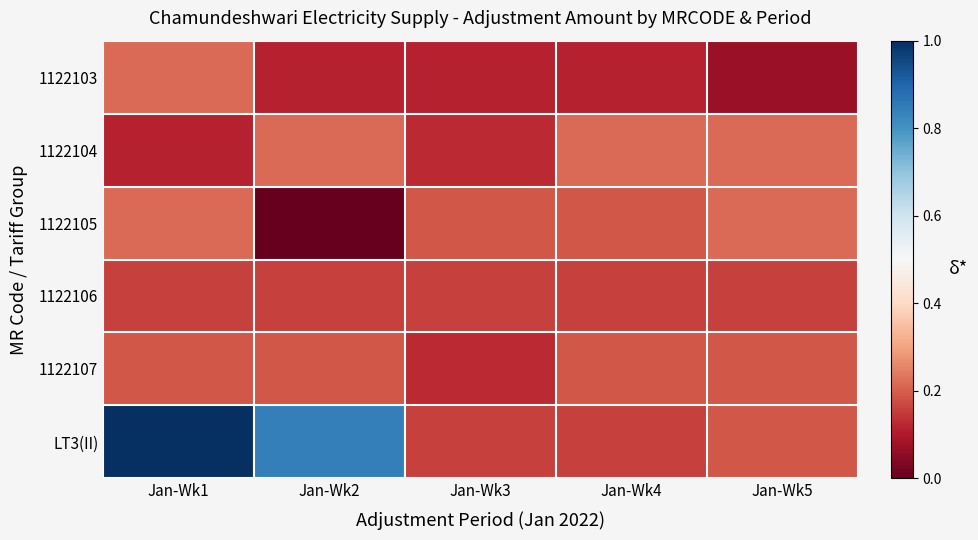

Reading left to right, transcribe all the data shown in this chart.

1122103: Jan-Wk1=0.2	Jan-Wk2=0.1	Jan-Wk3=0.1	Jan-Wk4=0.1	Jan-Wk5=0.1
1122104: Jan-Wk1=0.1	Jan-Wk2=0.2	Jan-Wk3=0.1	Jan-Wk4=0.2	Jan-Wk5=0.2
1122105: Jan-Wk1=0.2	Jan-Wk2=0.0	Jan-Wk3=0.2	Jan-Wk4=0.2	Jan-Wk5=0.2
1122106: Jan-Wk1=0.2	Jan-Wk2=0.2	Jan-Wk3=0.2	Jan-Wk4=0.2	Jan-Wk5=0.2
1122107: Jan-Wk1=0.2	Jan-Wk2=0.2	Jan-Wk3=0.1	Jan-Wk4=0.2	Jan-Wk5=0.2
LT3(II): Jan-Wk1=1.0	Jan-Wk2=0.8	Jan-Wk3=0.2	Jan-Wk4=0.2	Jan-Wk5=0.2